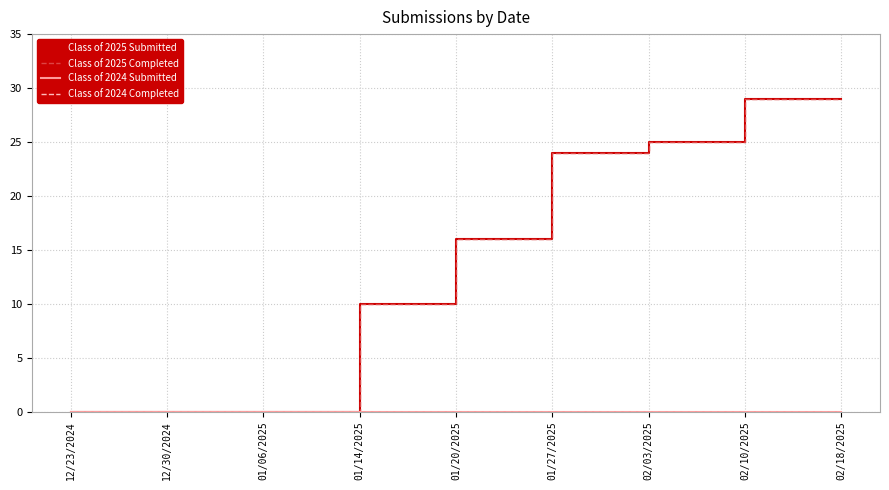

Reading right to left, extract all data points from this chart.

Class of 2025 Submitted: 02/18/2025=29	02/10/2025=29	02/03/2025=25	01/27/2025=24	01/20/2025=16	01/14/2025=10	01/06/2025=0	12/30/2024=0	12/23/2024=0
Class of 2025 Completed: 02/18/2025=29	02/10/2025=29	02/03/2025=25	01/27/2025=24	01/20/2025=16	01/14/2025=10	01/06/2025=0	12/30/2024=0	12/23/2024=0
Class of 2024 Submitted: 02/18/2025=0	02/10/2025=0	02/03/2025=0	01/27/2025=0	01/20/2025=0	01/14/2025=0	01/06/2025=0	12/30/2024=0	12/23/2024=0
Class of 2024 Completed: 02/18/2025=0	02/10/2025=0	02/03/2025=0	01/27/2025=0	01/20/2025=0	01/14/2025=0	01/06/2025=0	12/30/2024=0	12/23/2024=0